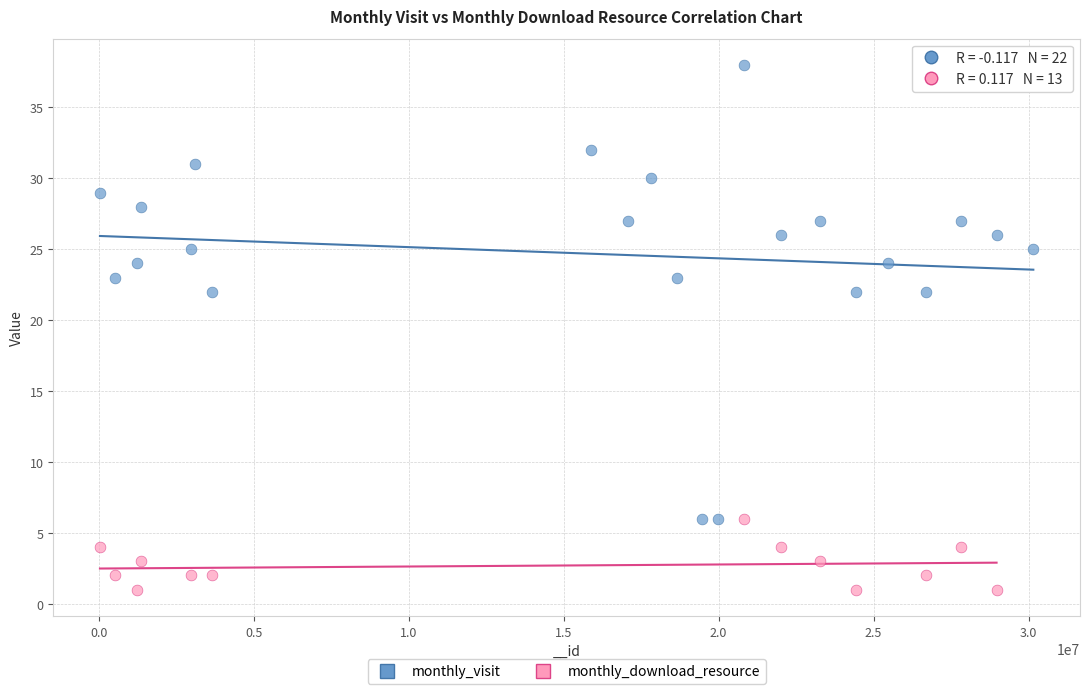

Which series has the widest spread of Y values?

monthly_visit